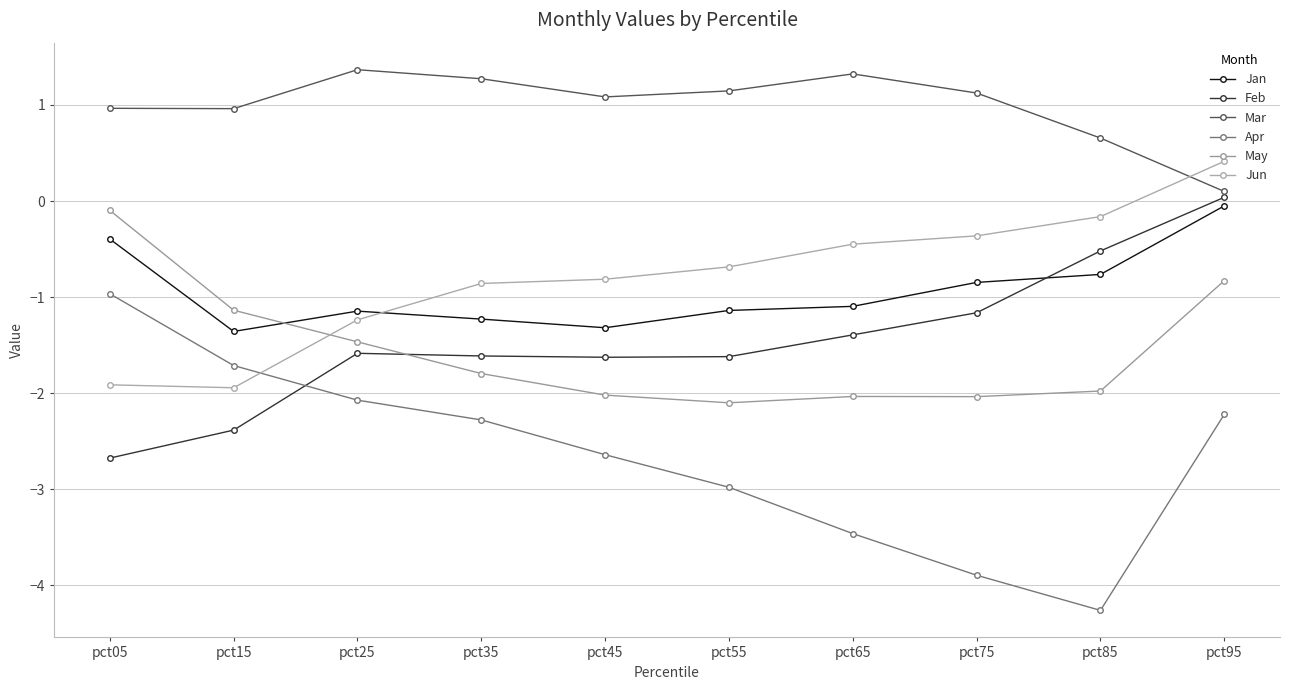

Rank the series at pct25 from lowest to highest value.

Apr, Feb, May, Jun, Jan, Mar